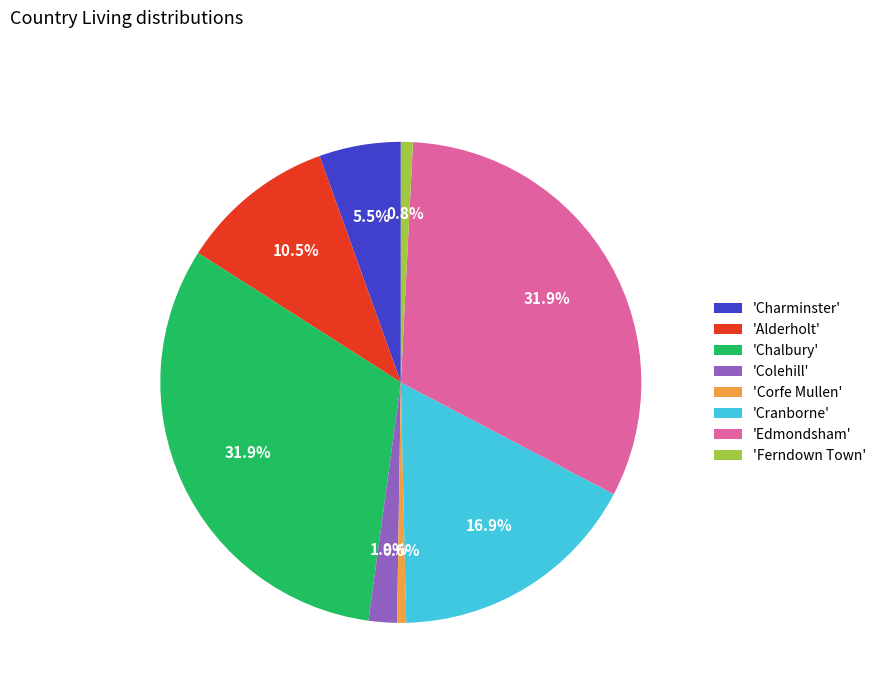

What is the ratio of the value at 'Alderholt' to the value at 'Cranborne'?

0.6